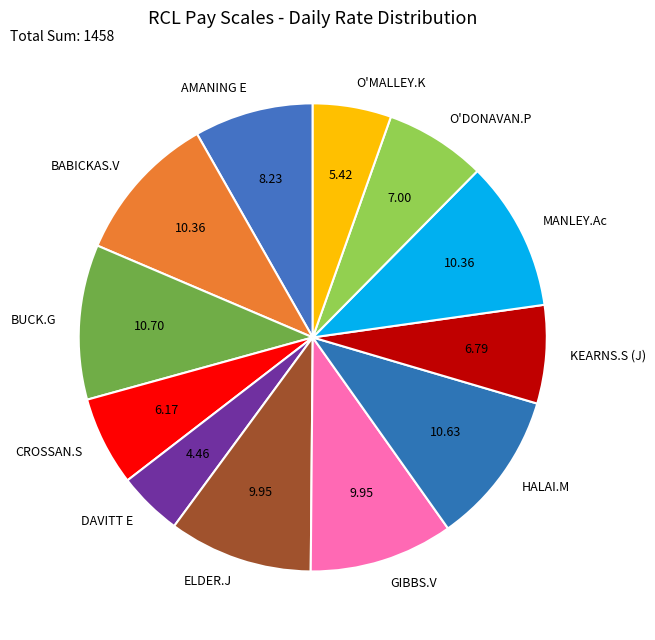

Does any single category account for the majority?

No